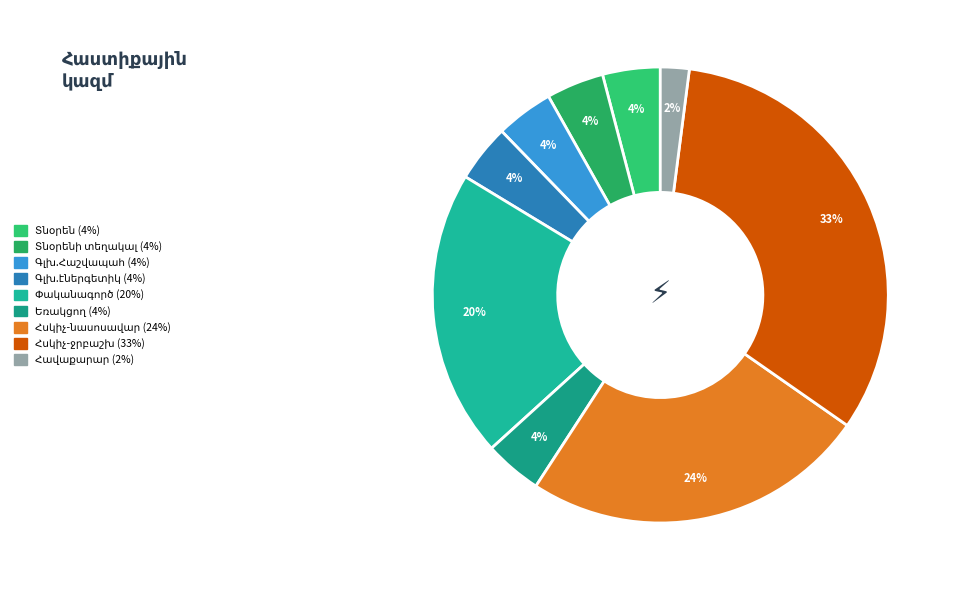

To the nearest percent, what is the average slice percentage?

11%